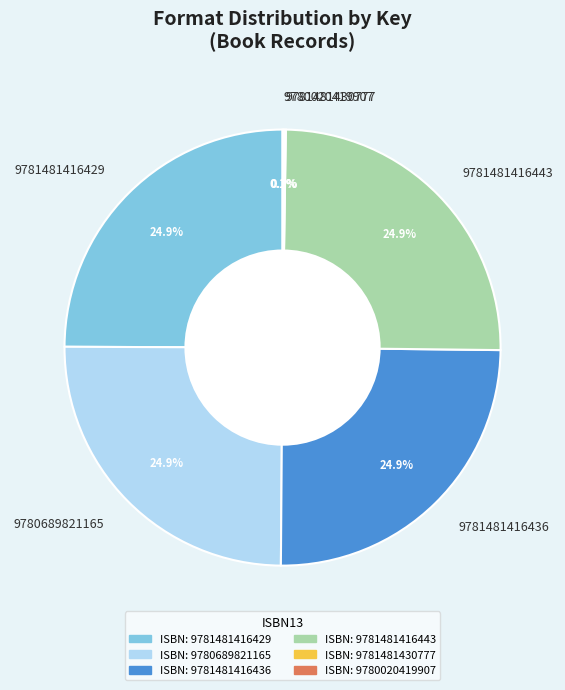

How much of the chart is everything except 9781481416436?

75.1%